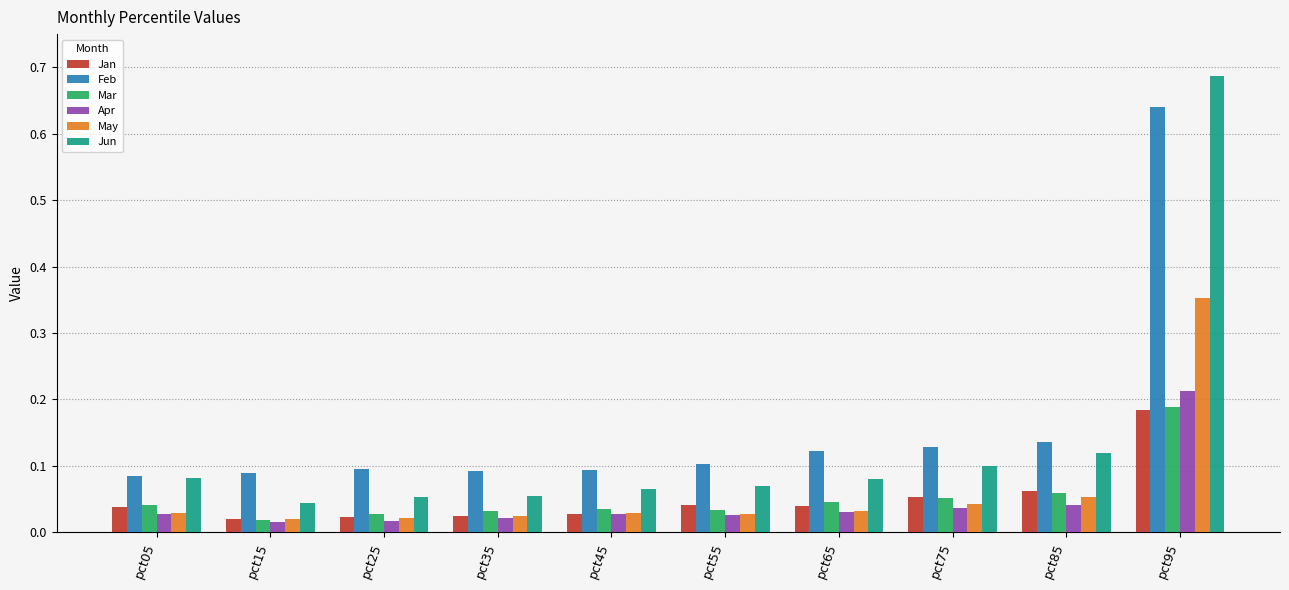

At which category is the sum across all series the highest?

pct95